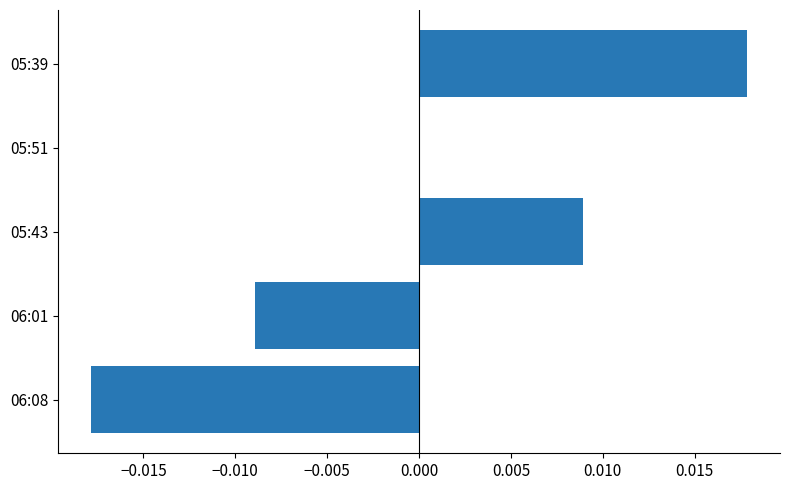

True or false: the data shows 0.0 at 05:39.

True